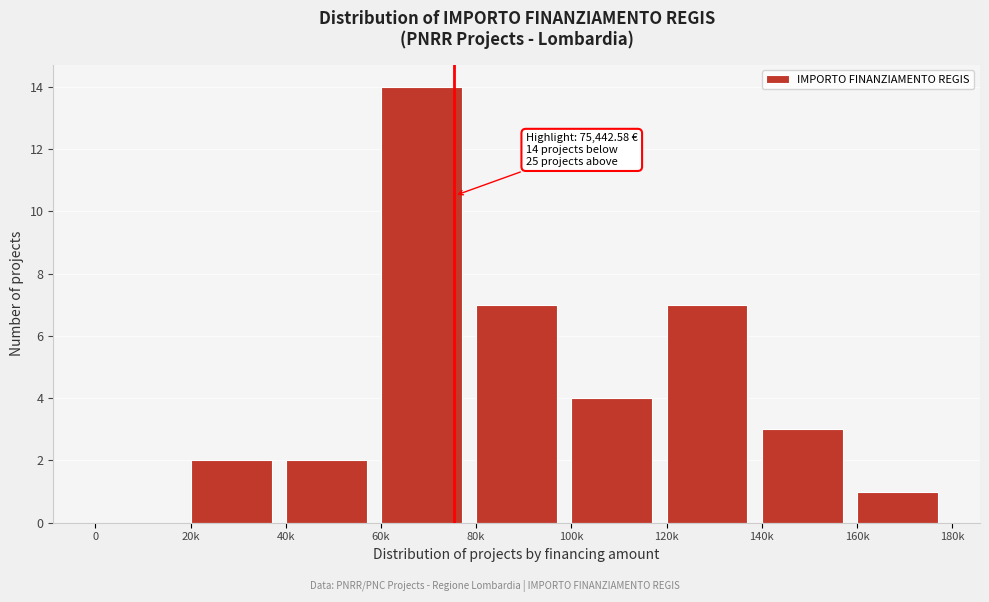

Reading right to left, extract all data points from this chart.

160k=1	140k=3	120k=7	100k=4	80k=7	60k=14	40k=2	20k=2	0=0